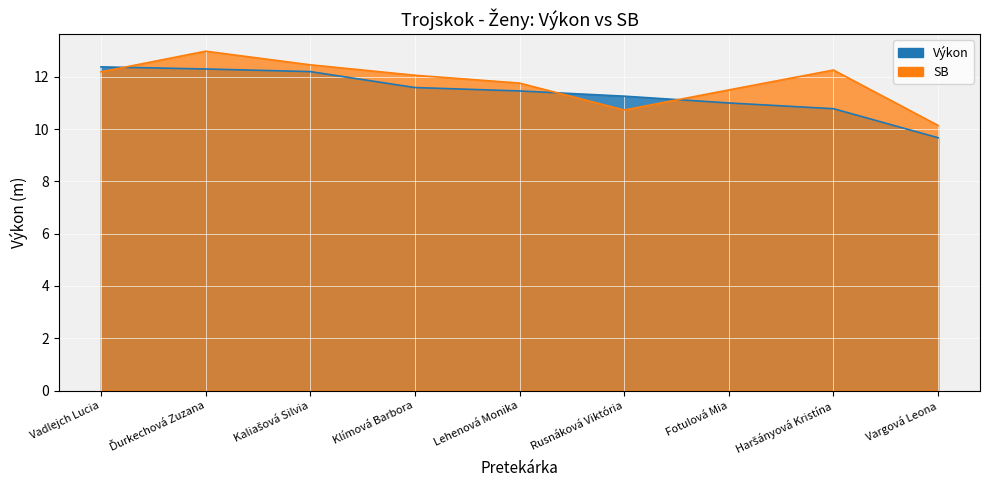

How many times do SB and Výkon cross each other?

3